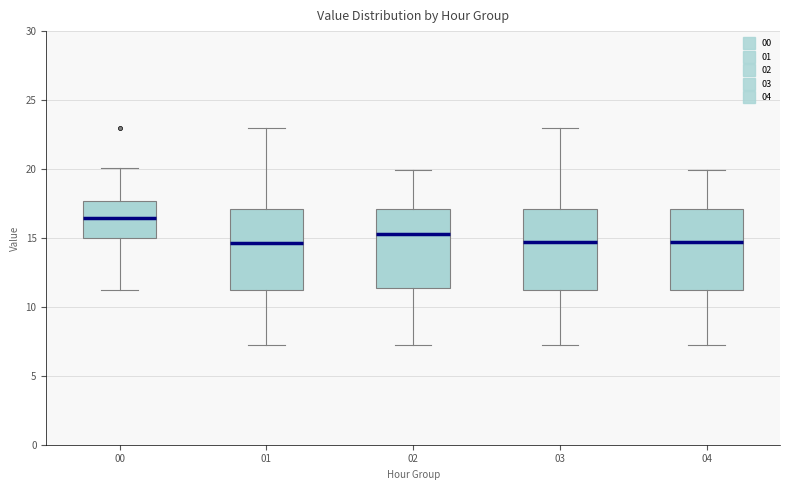

Reading left to right, transcribe this box plot: for each box, give where its median line is, the range the box spans, and where its two whiskers end, as read against the y-axis. The values are not printed on the chart, so give them approximately, as read against the axis.

00: median 16.5, box 15.0 to 17.5, whiskers 11.0 to 20.0
01: median 14.5, box 11.0 to 17.0, whiskers 7.0 to 23.0
02: median 15.5, box 11.5 to 17.0, whiskers 7.0 to 20.0
03: median 14.5, box 11.0 to 17.0, whiskers 7.0 to 23.0
04: median 14.5, box 11.0 to 17.0, whiskers 7.0 to 20.0